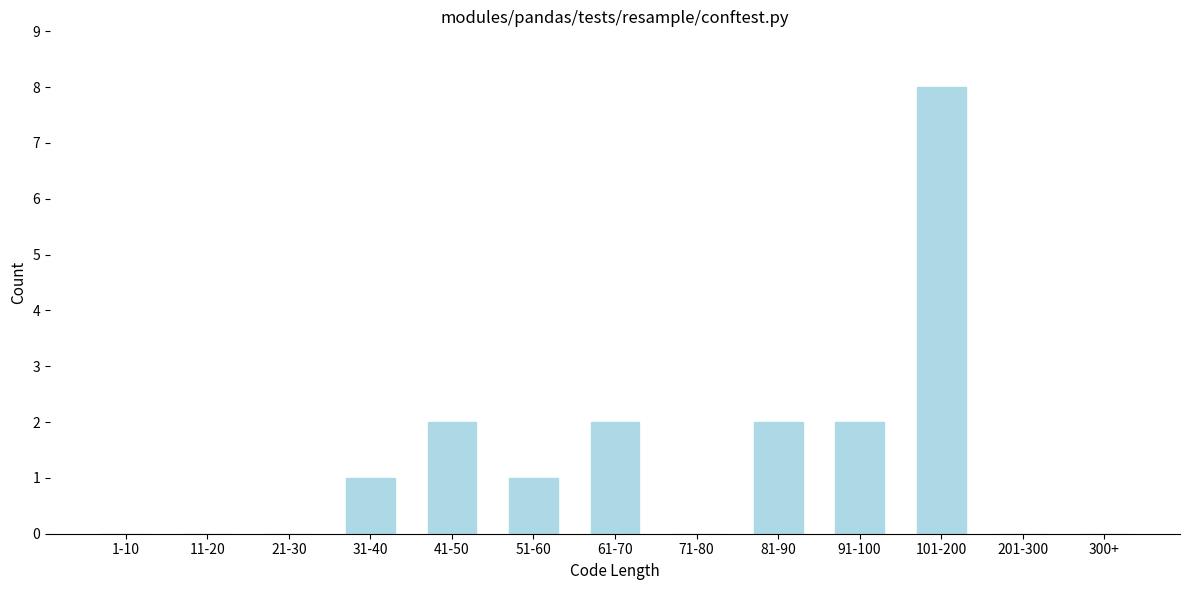

Reading left to right, transcribe all the data shown in this chart.

1-10=0	11-20=0	21-30=0	31-40=1	41-50=2	51-60=1	61-70=2	71-80=0	81-90=2	91-100=2	101-200=8	201-300=0	300+=0